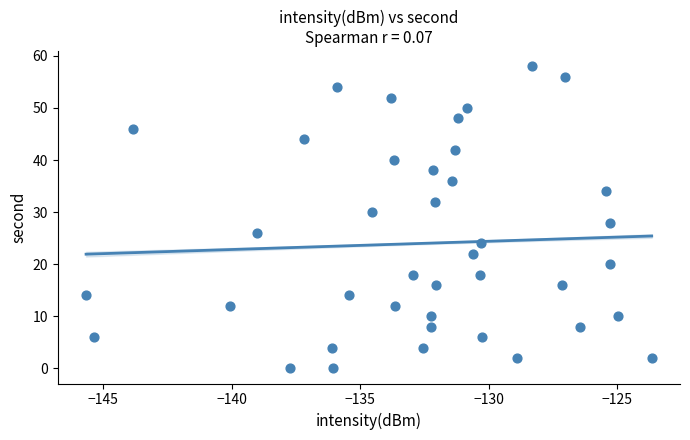

What is the range of Y values (max minus min)?

58